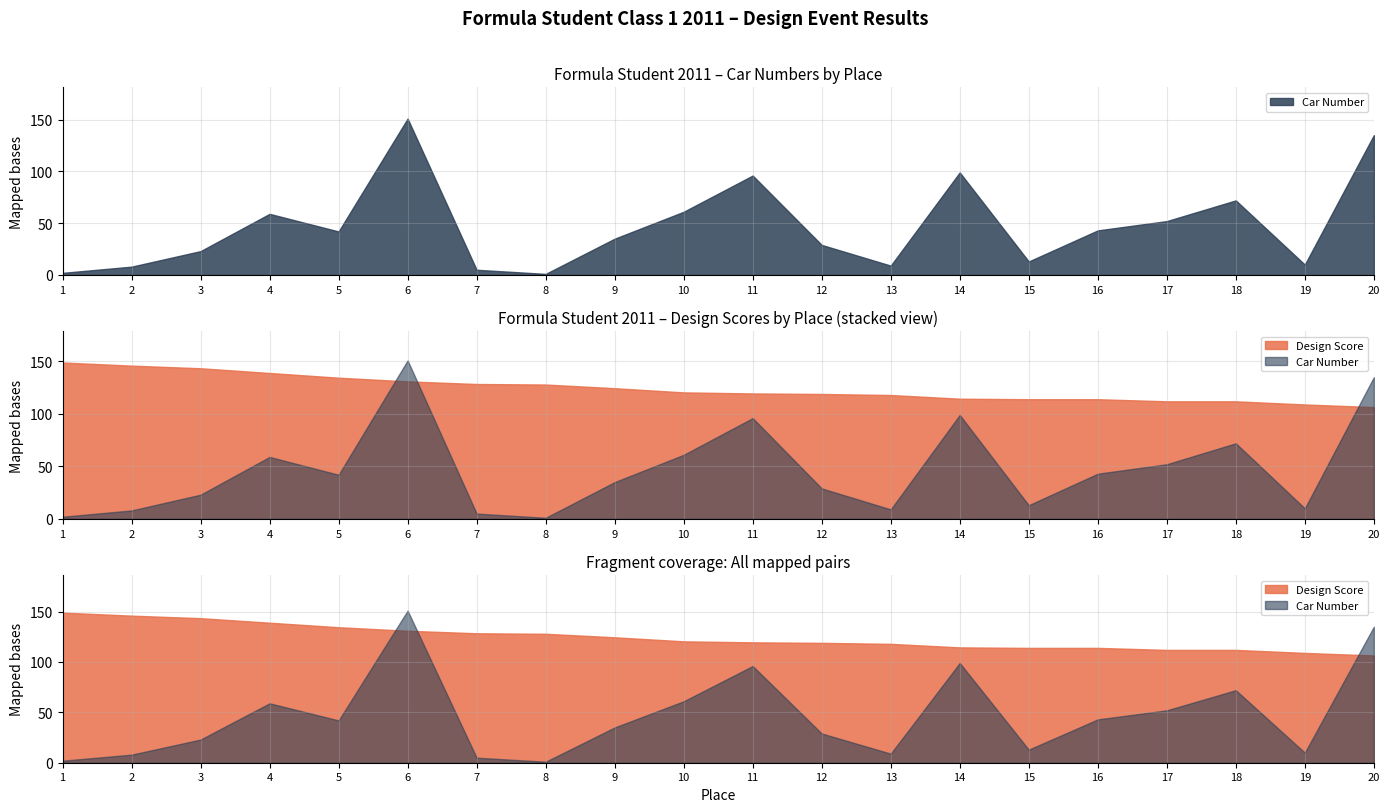

What is the average value of the Design Score series?

124.2